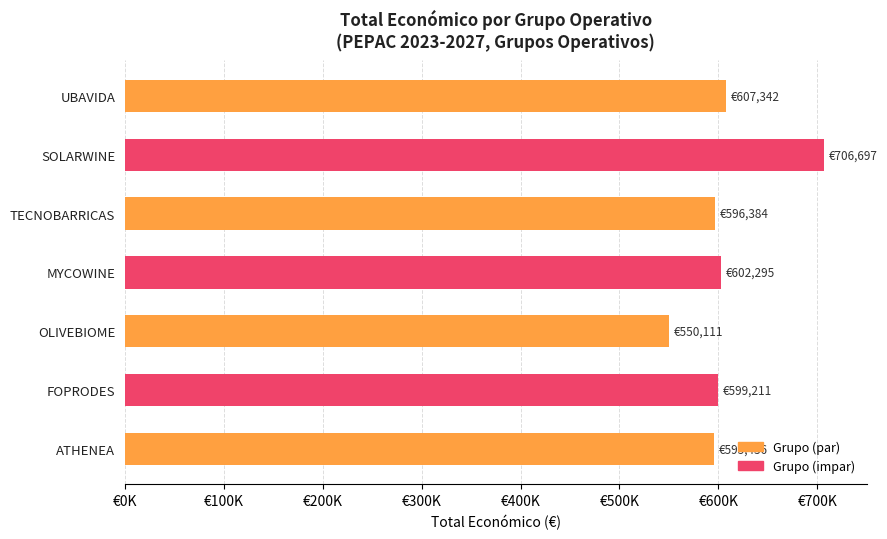

What is the greatest value displayed?

706697.0